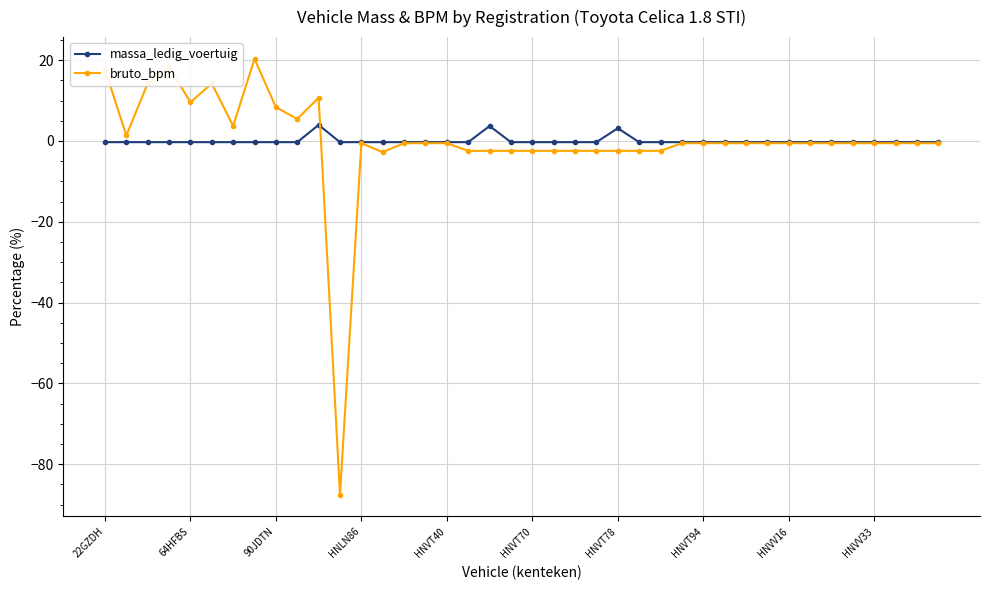

True or false: bruto_bpm has more than 0 points higher than both neighbors.

True